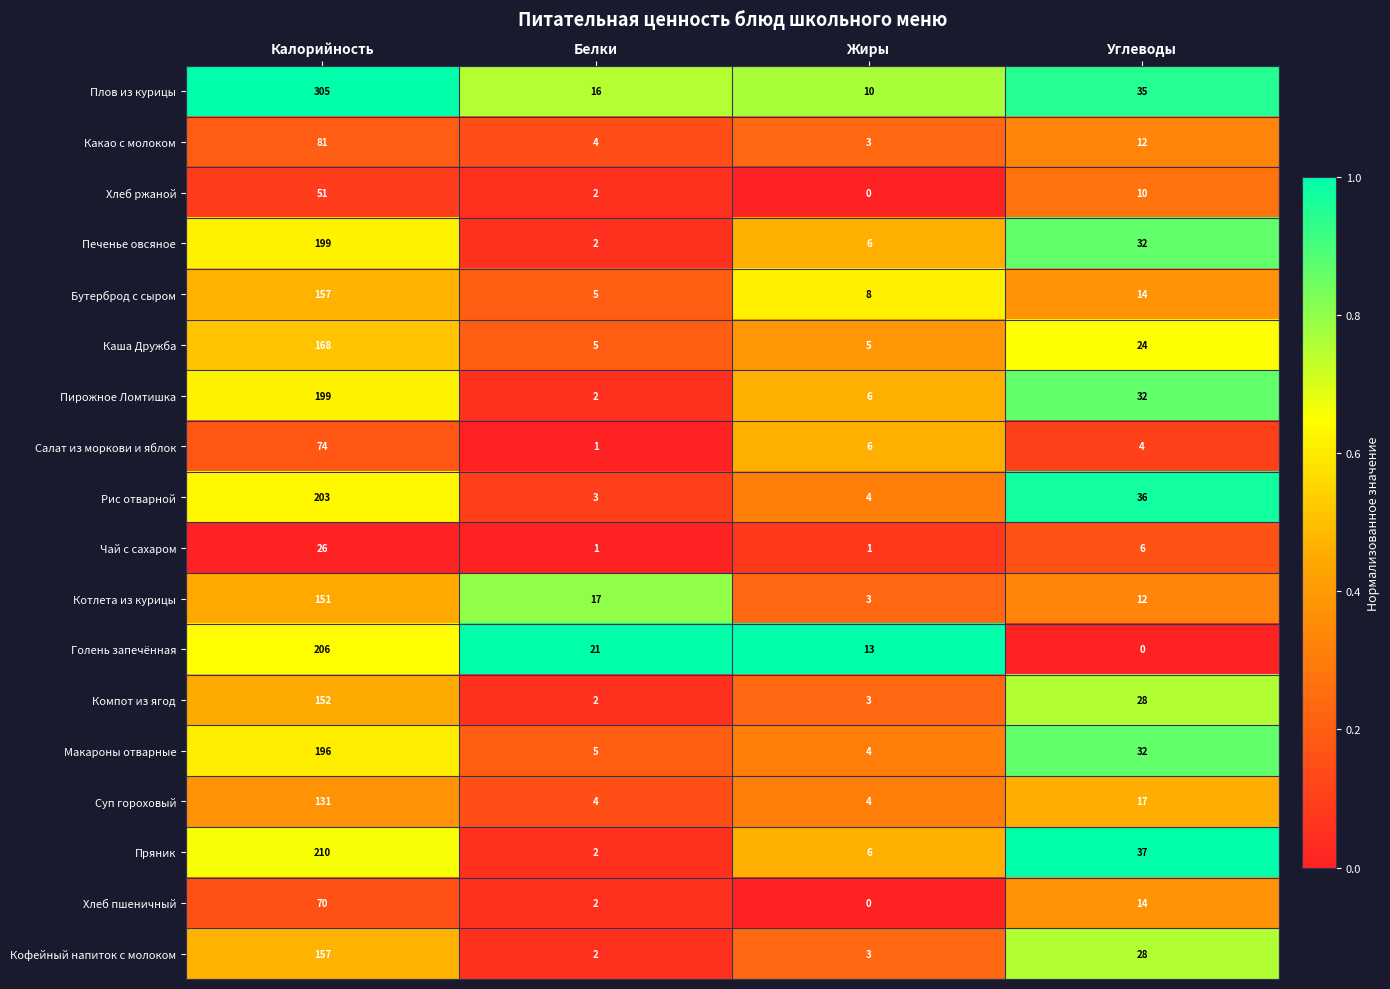

Which series has the widest spread of values?

Плов из курицы